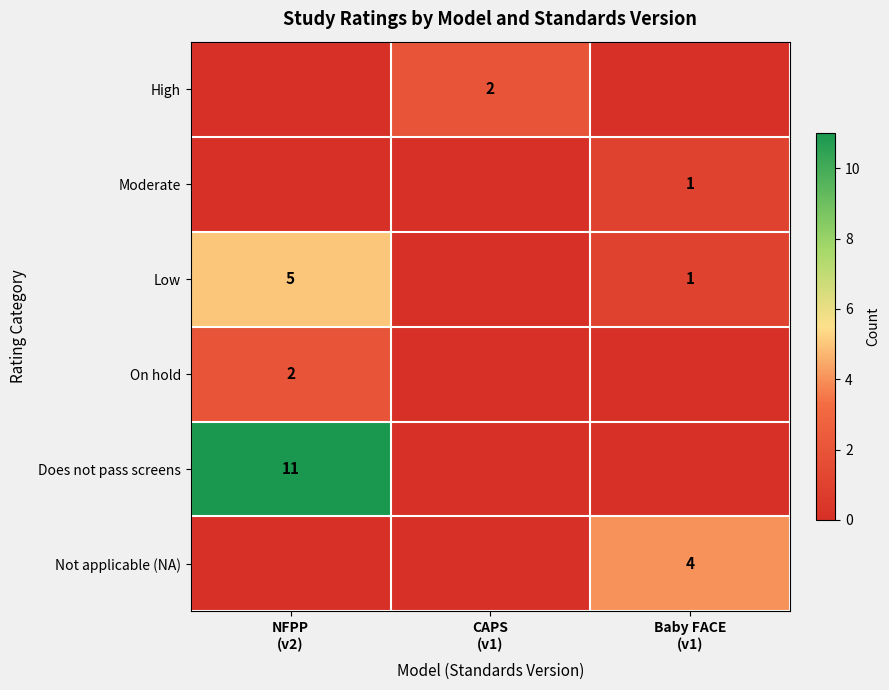

What is the sum of the Low values at NFPP (v2) and CAPS (v1)?

5